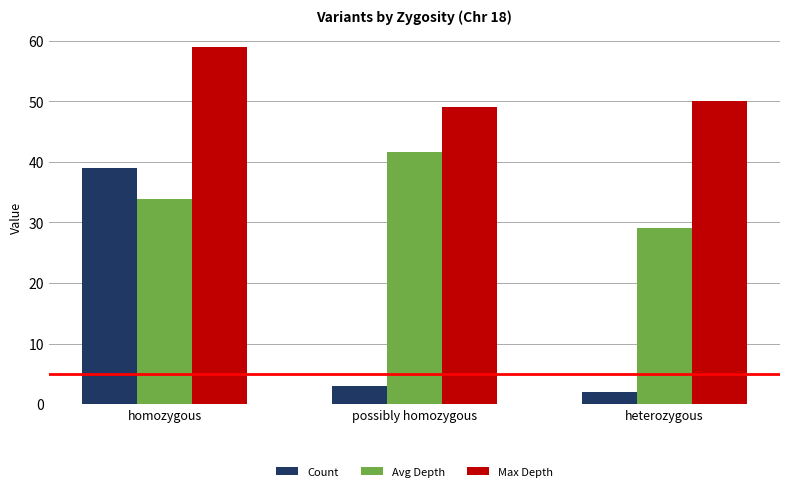

Rank the series at homozygous from highest to lowest value.

Max Depth, Count, Avg Depth